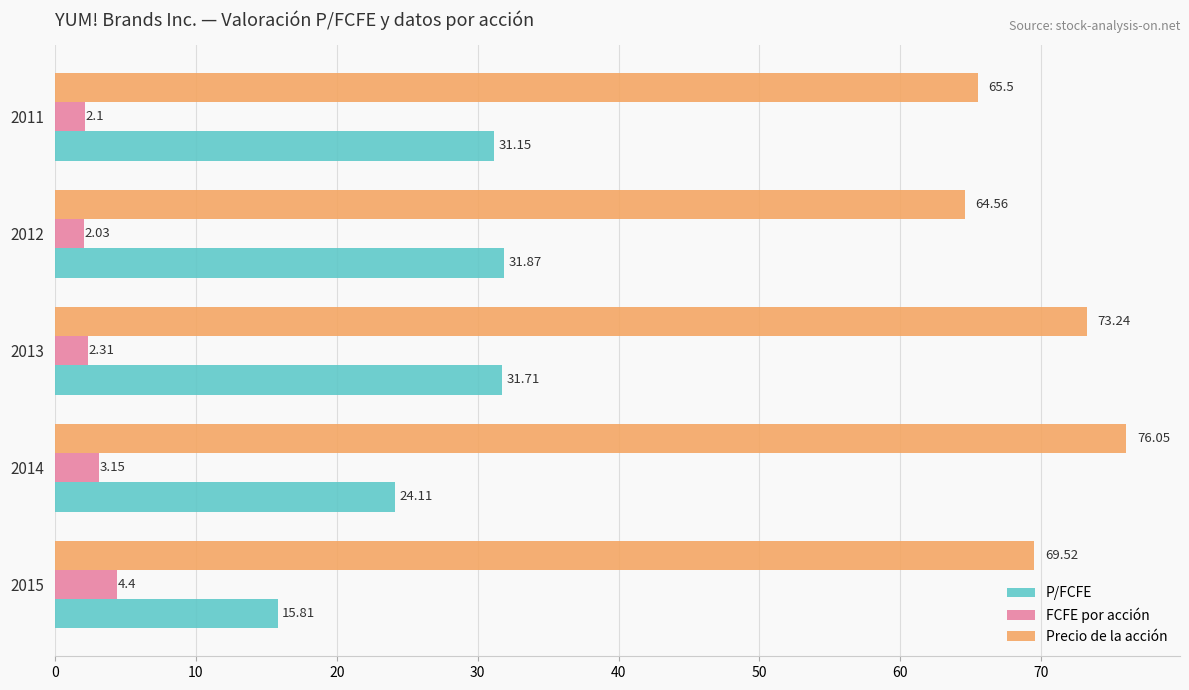

Rank the series by their maximum value, from lowest to highest.

FCFE por acción, P/FCFE, Precio de la acción